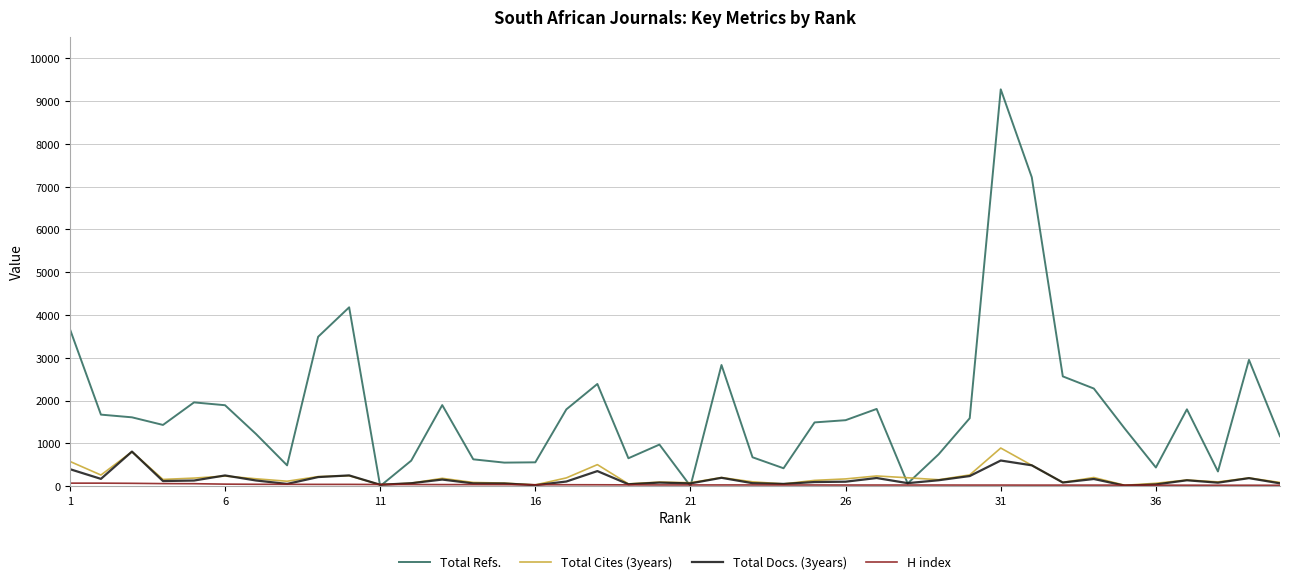

Which series has the largest range (max minus min)?

Total Refs.